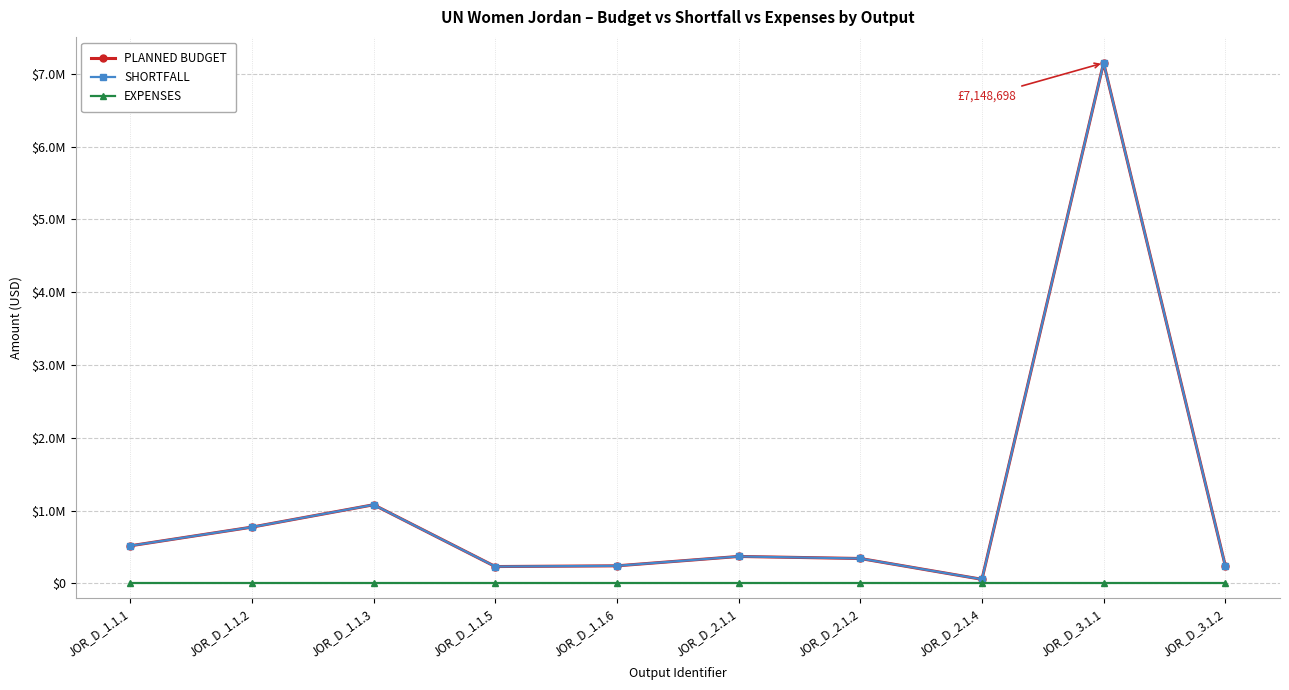

Does the chart have visible grid lines?

Yes